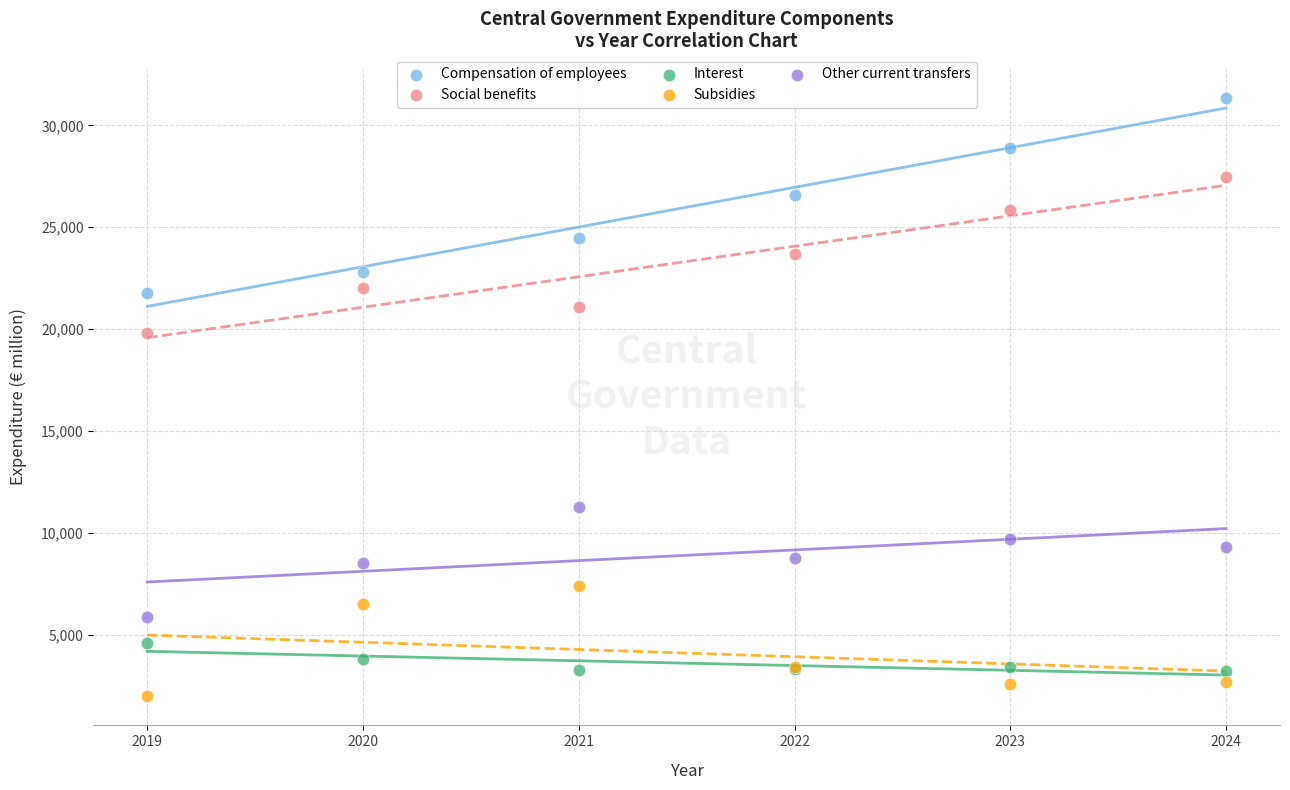

Across all series, what Y value is closest to 16689?

19816